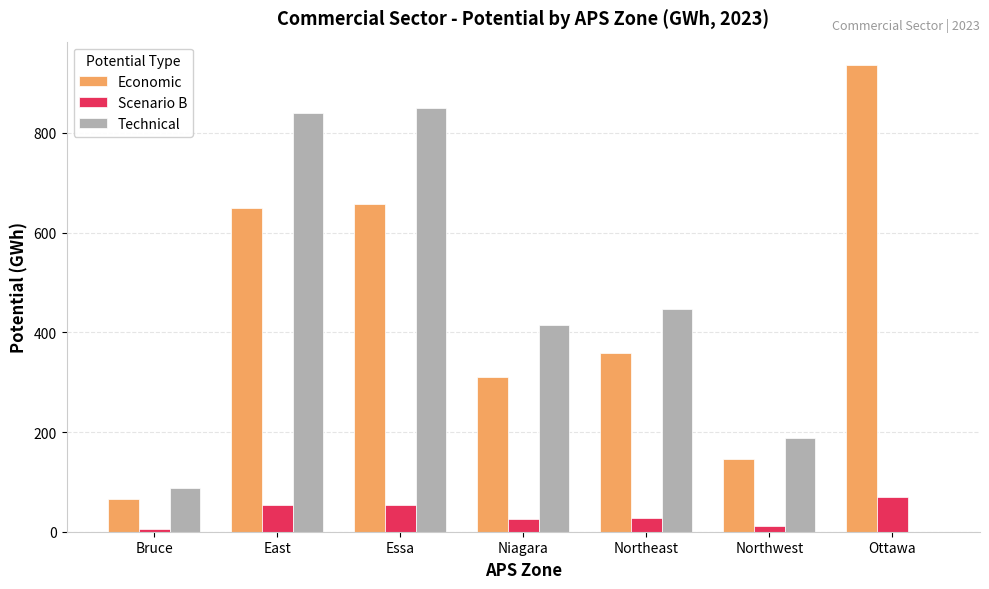

At which category does the chart reach its peak across all series?

Ottawa